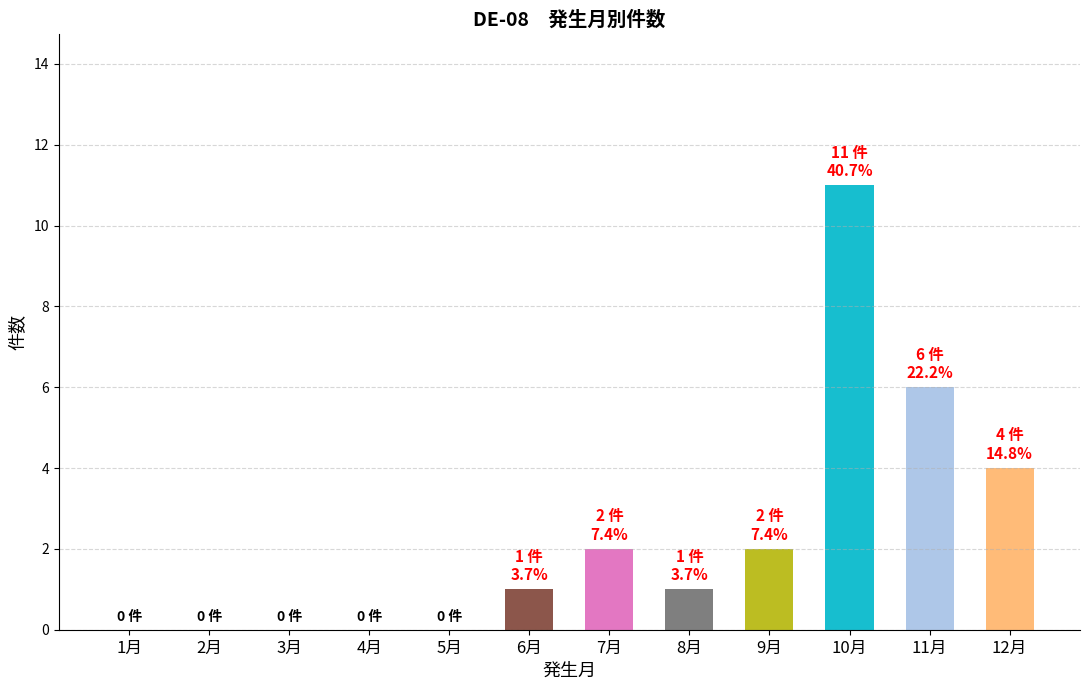

What is the difference between the values at 7月 and 1月?

2